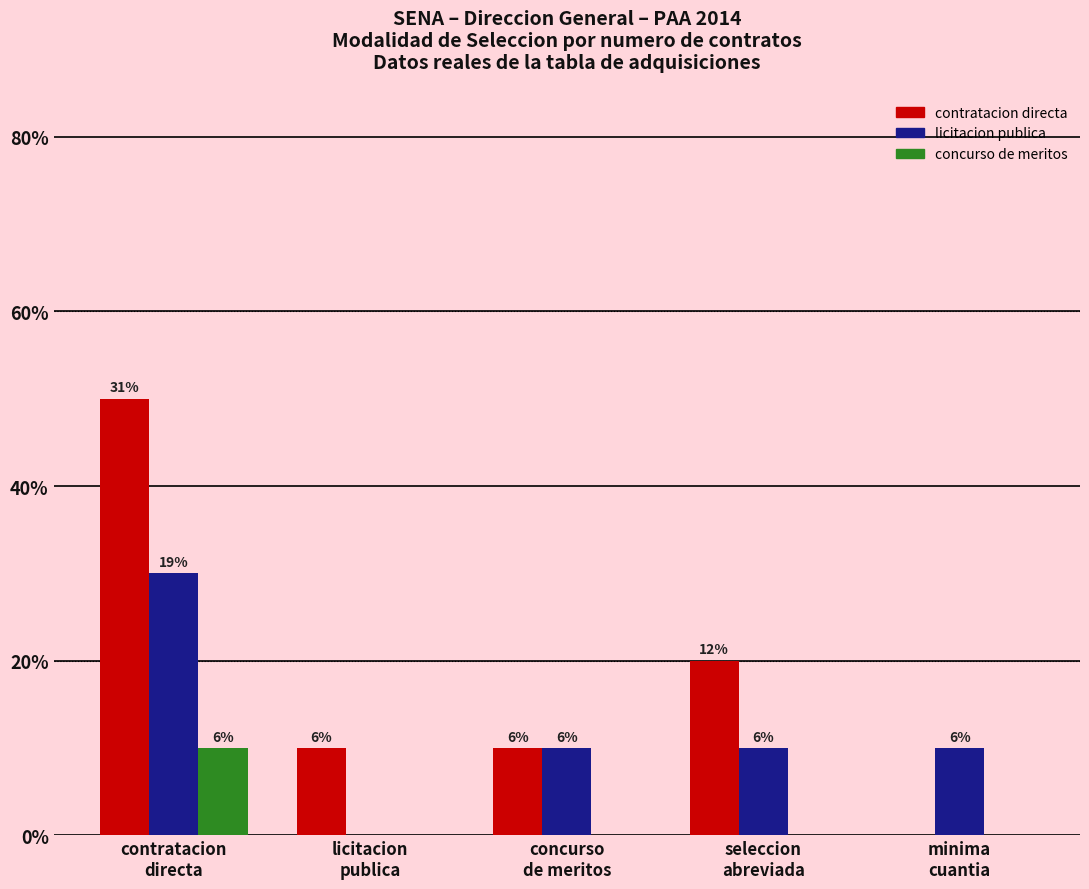

What are all the series names shown in the legend?

contratacion directa, licitacion publica, concurso de meritos